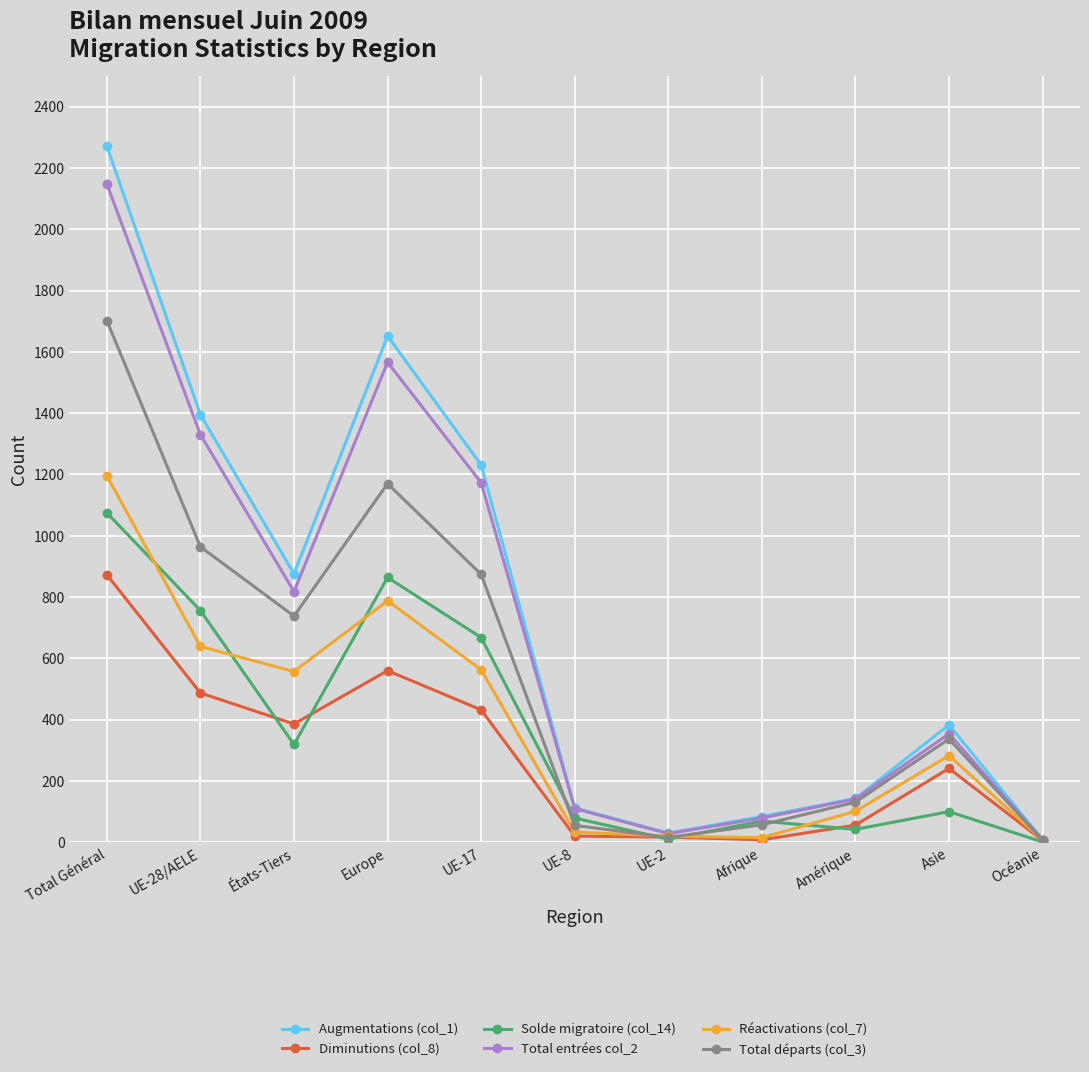

Which series has the widest spread of values?

Augmentations (col_1)